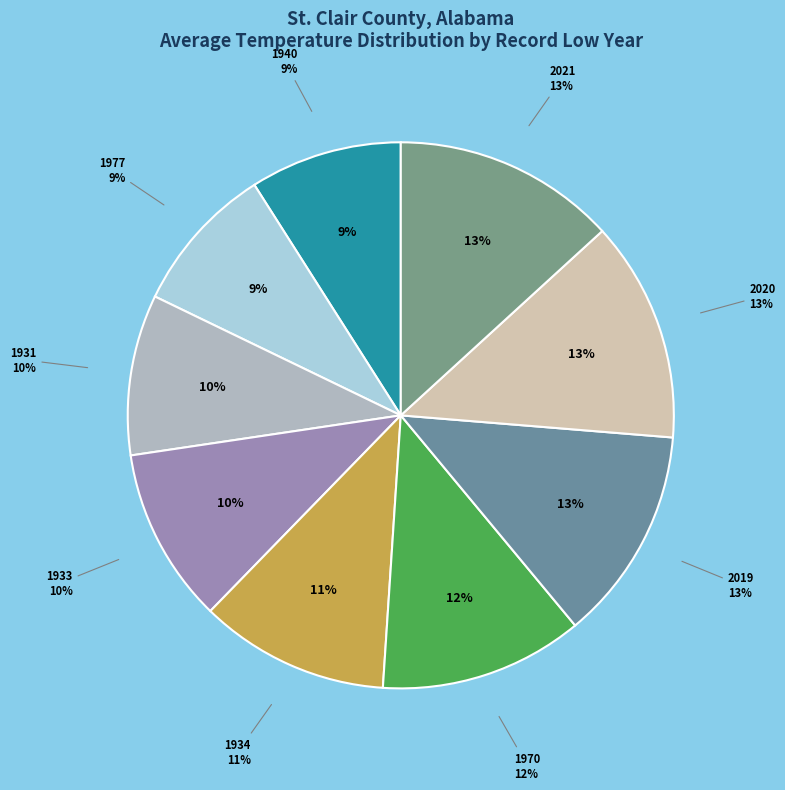

To the nearest percent, what portion does 1970 represent?

12%